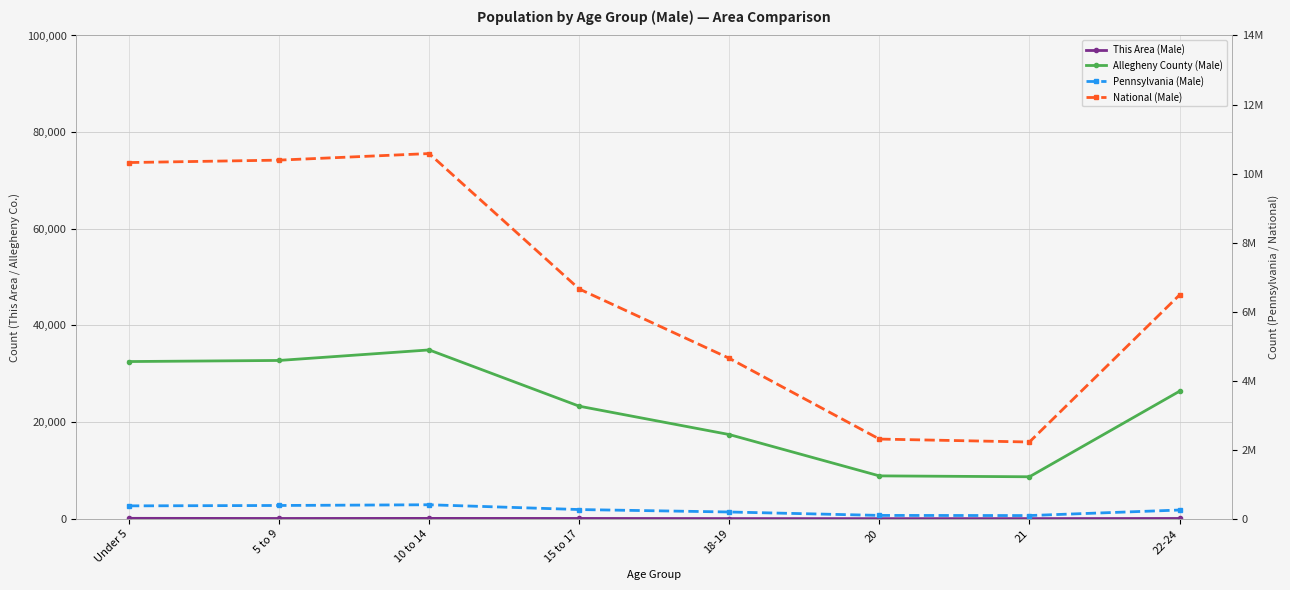

What is the sum of the National (Male) values at 20 and Under 5?

12627746